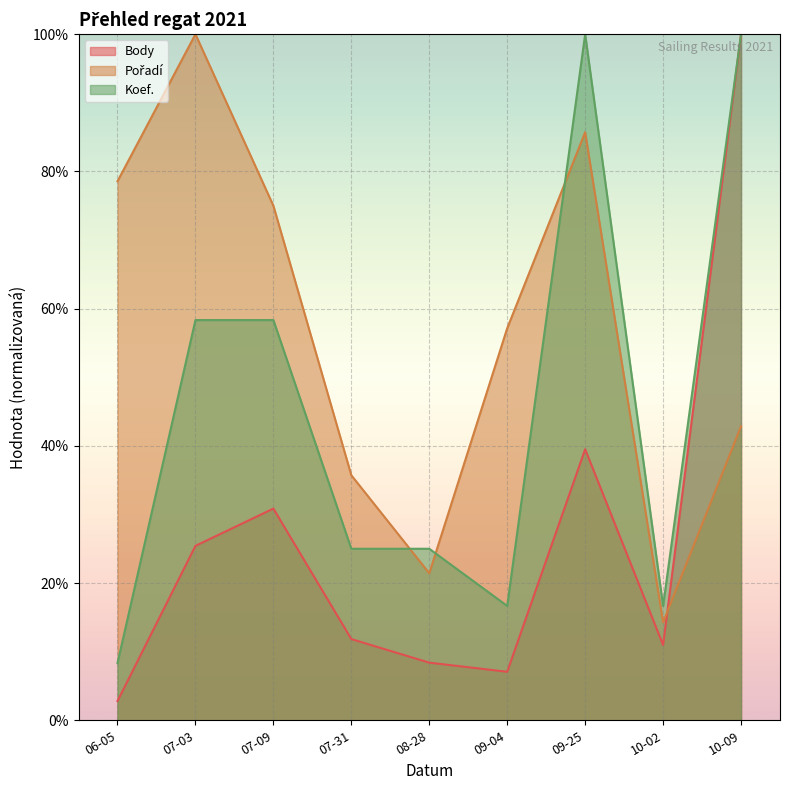

Is it true that Body equals 57.8 at 09-25?

False